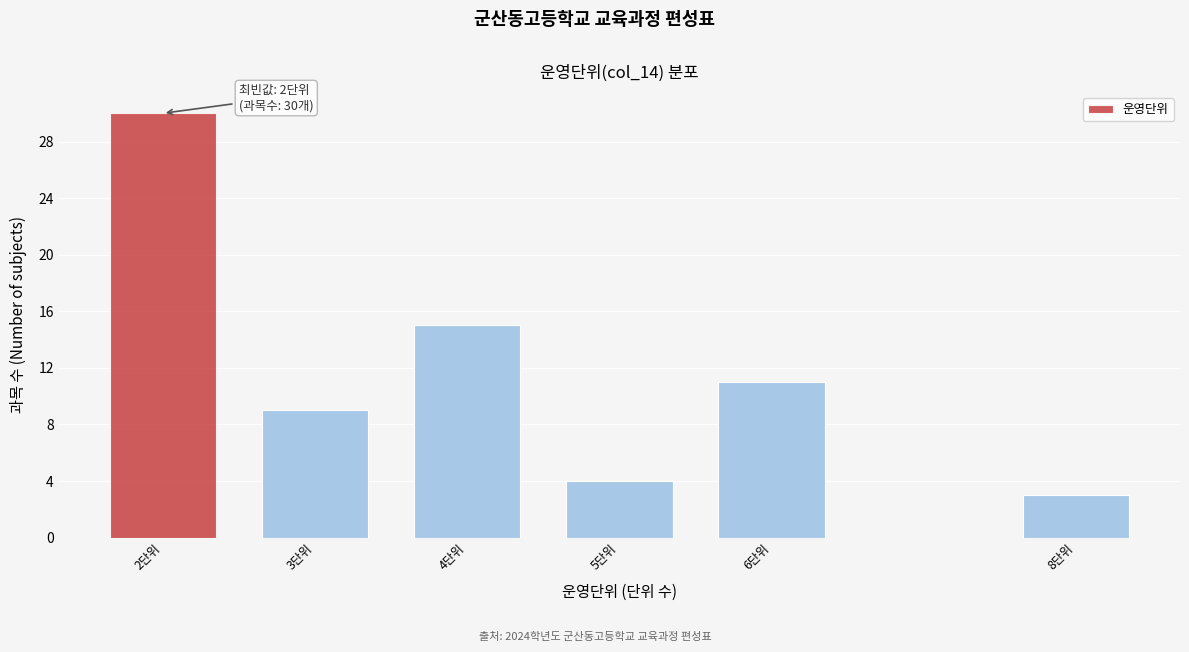

Reading left to right, list all the values displayed in this chart.

30	9	15	4	11	3